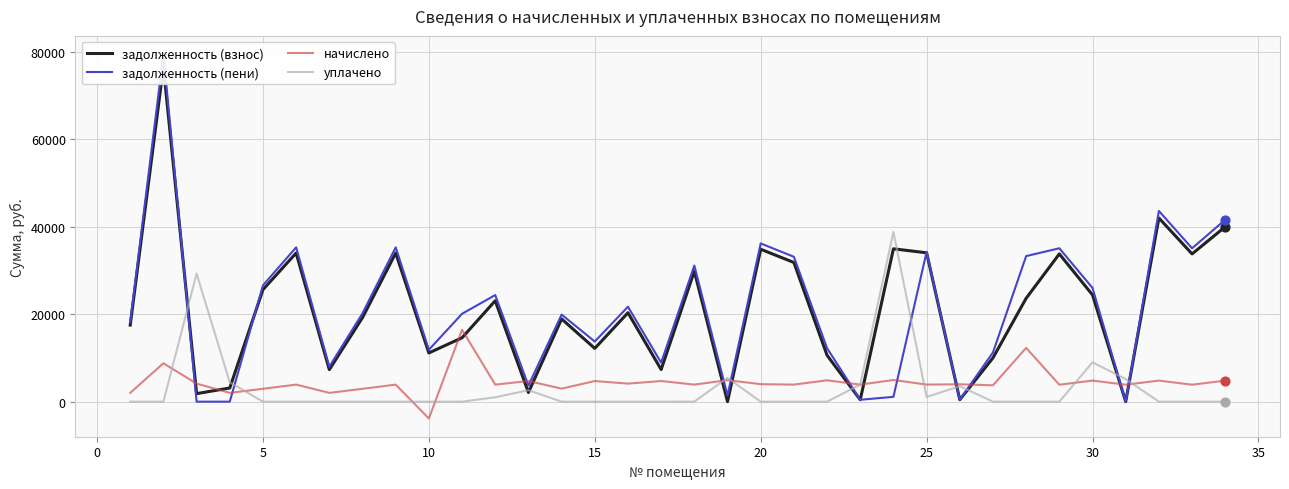

Which series contains the highest Y value?

задолженность (пени)